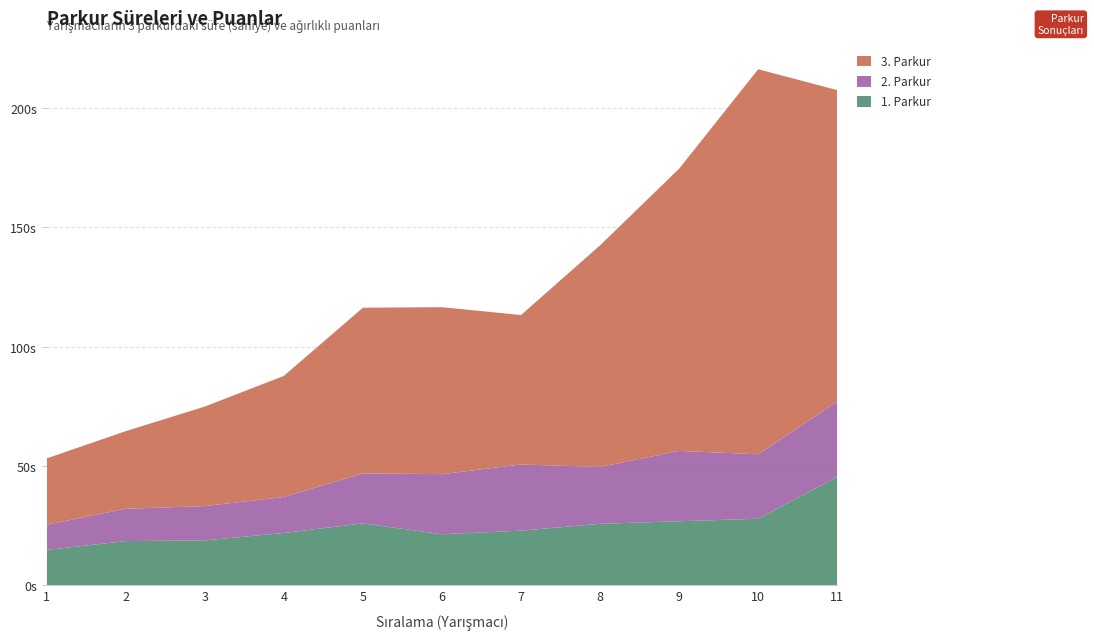

Reading right to left, transcribe all the data shown in this chart.

1. Parkur: 11=45.4	10=27.9	9=26.8	8=25.7	7=22.9	6=21.4	5=25.9	4=21.9	3=18.8	2=18.5	1=14.8
2. Parkur: 11=31.6	10=27.0	9=29.5	8=23.8	7=27.7	6=25.2	5=20.9	4=15.1	3=14.4	2=13.5	1=10.6
3. Parkur: 11=130.4	10=161.3	9=118.3	8=92.8	7=62.6	6=70.0	5=69.4	4=50.7	3=41.7	2=32.5	1=27.8